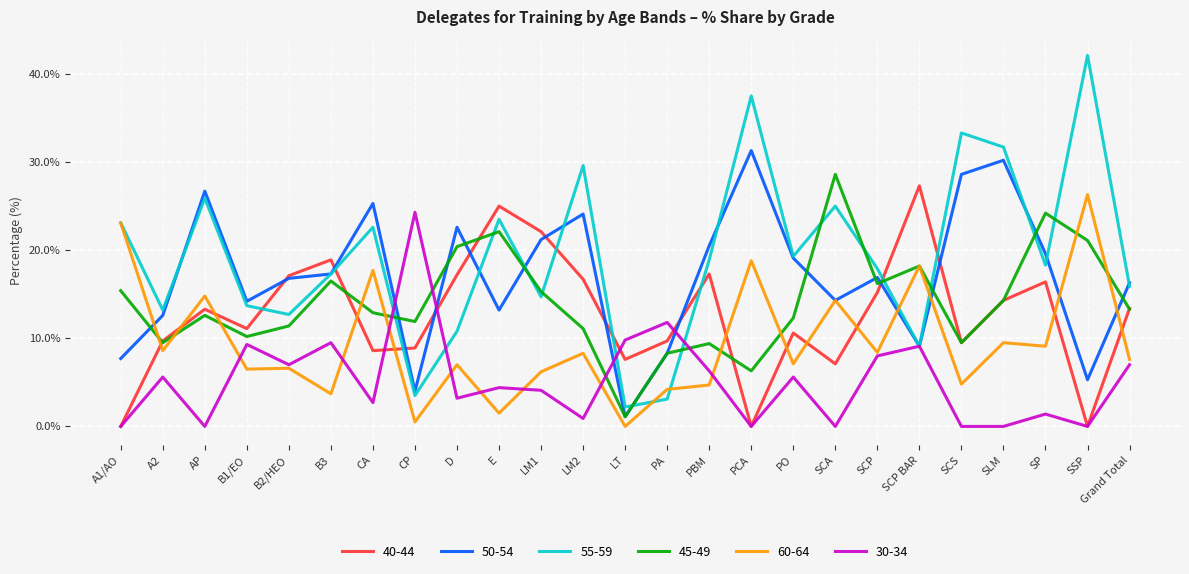

What are all the series names shown in the legend?

40-44, 50-54, 55-59, 45-49, 60-64, 30-34